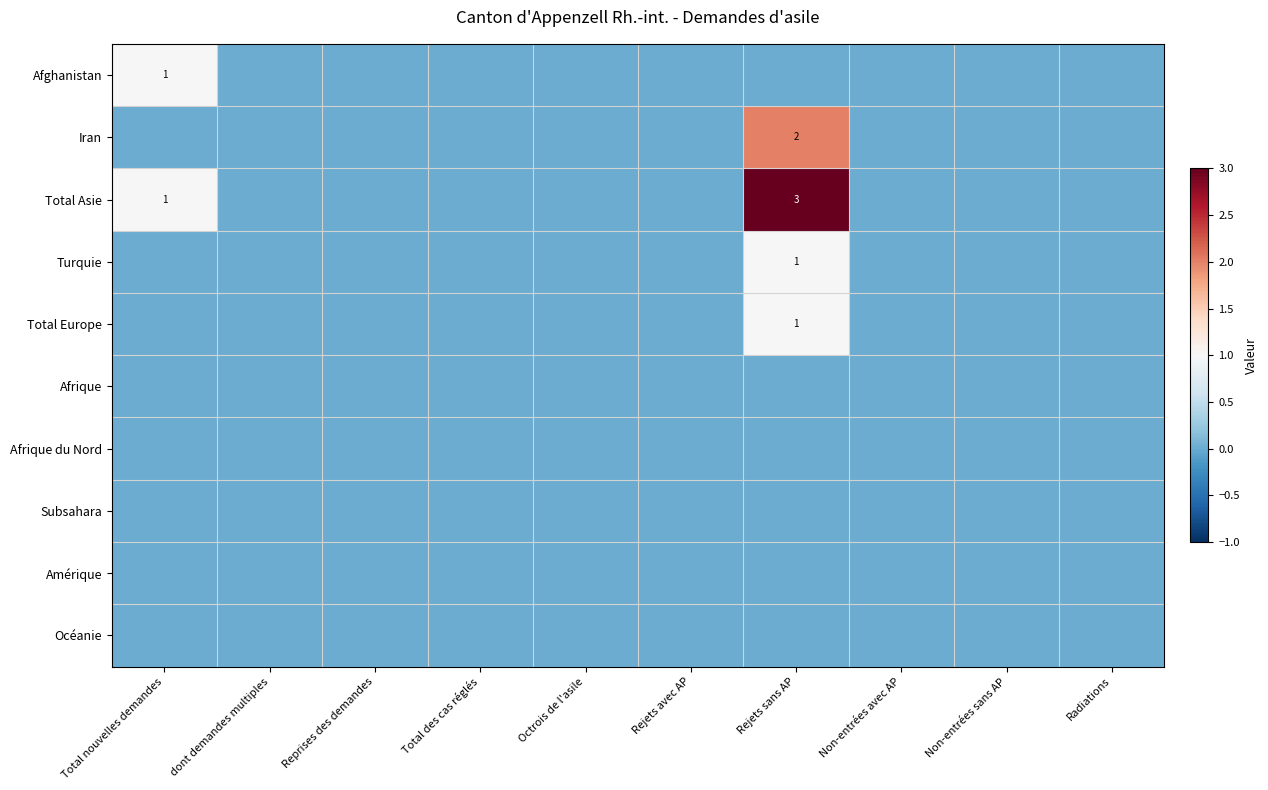

Between Total des cas réglés and Octrois de l'asile, which is larger?

Total des cas réglés